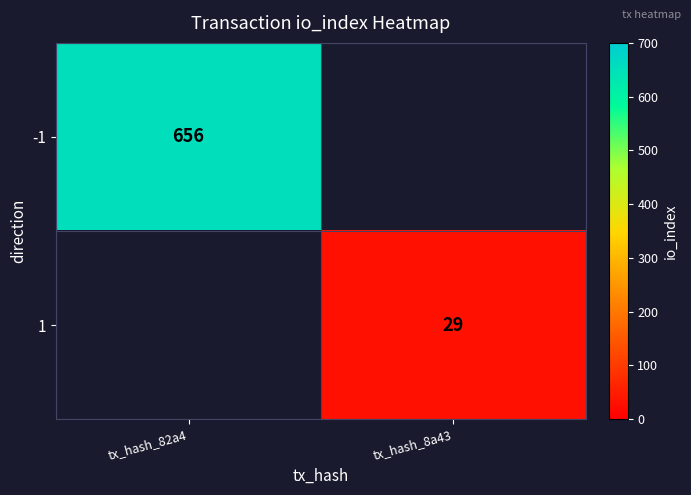

What is the maximum value shown in the chart?

656.0